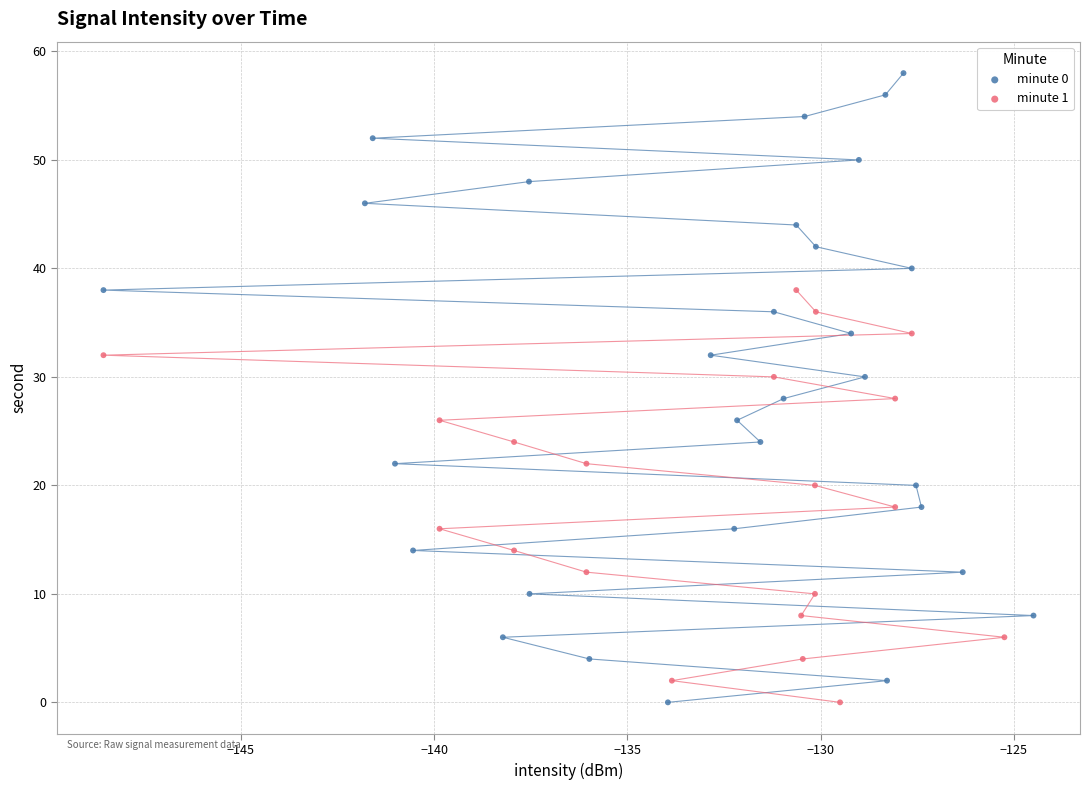

Which series has the largest Y range (max minus min)?

minute 0